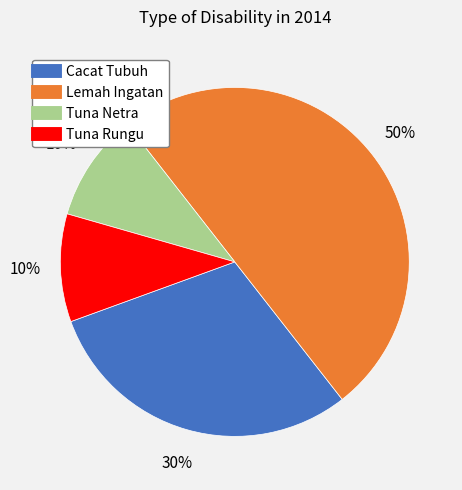

Count the number of slices in the pie.

4